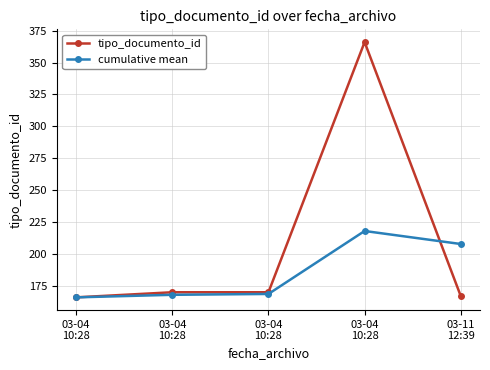

What is the label of the 1st point from the right?

03-11
12:39